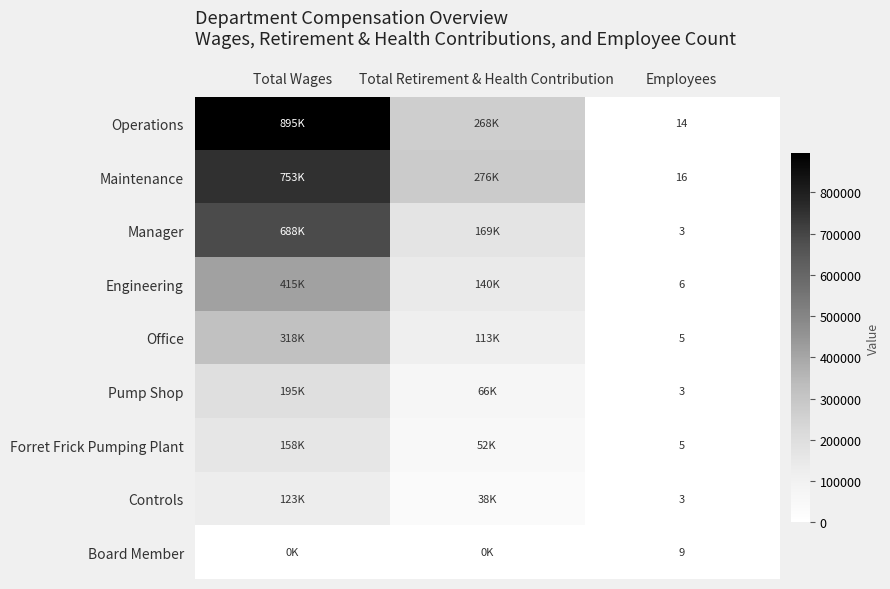

What is the total value across all series at Employees?

64